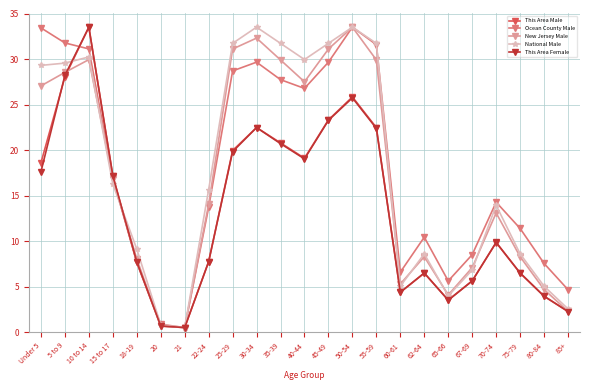

What is the total value across all series at 65-66?

20.7